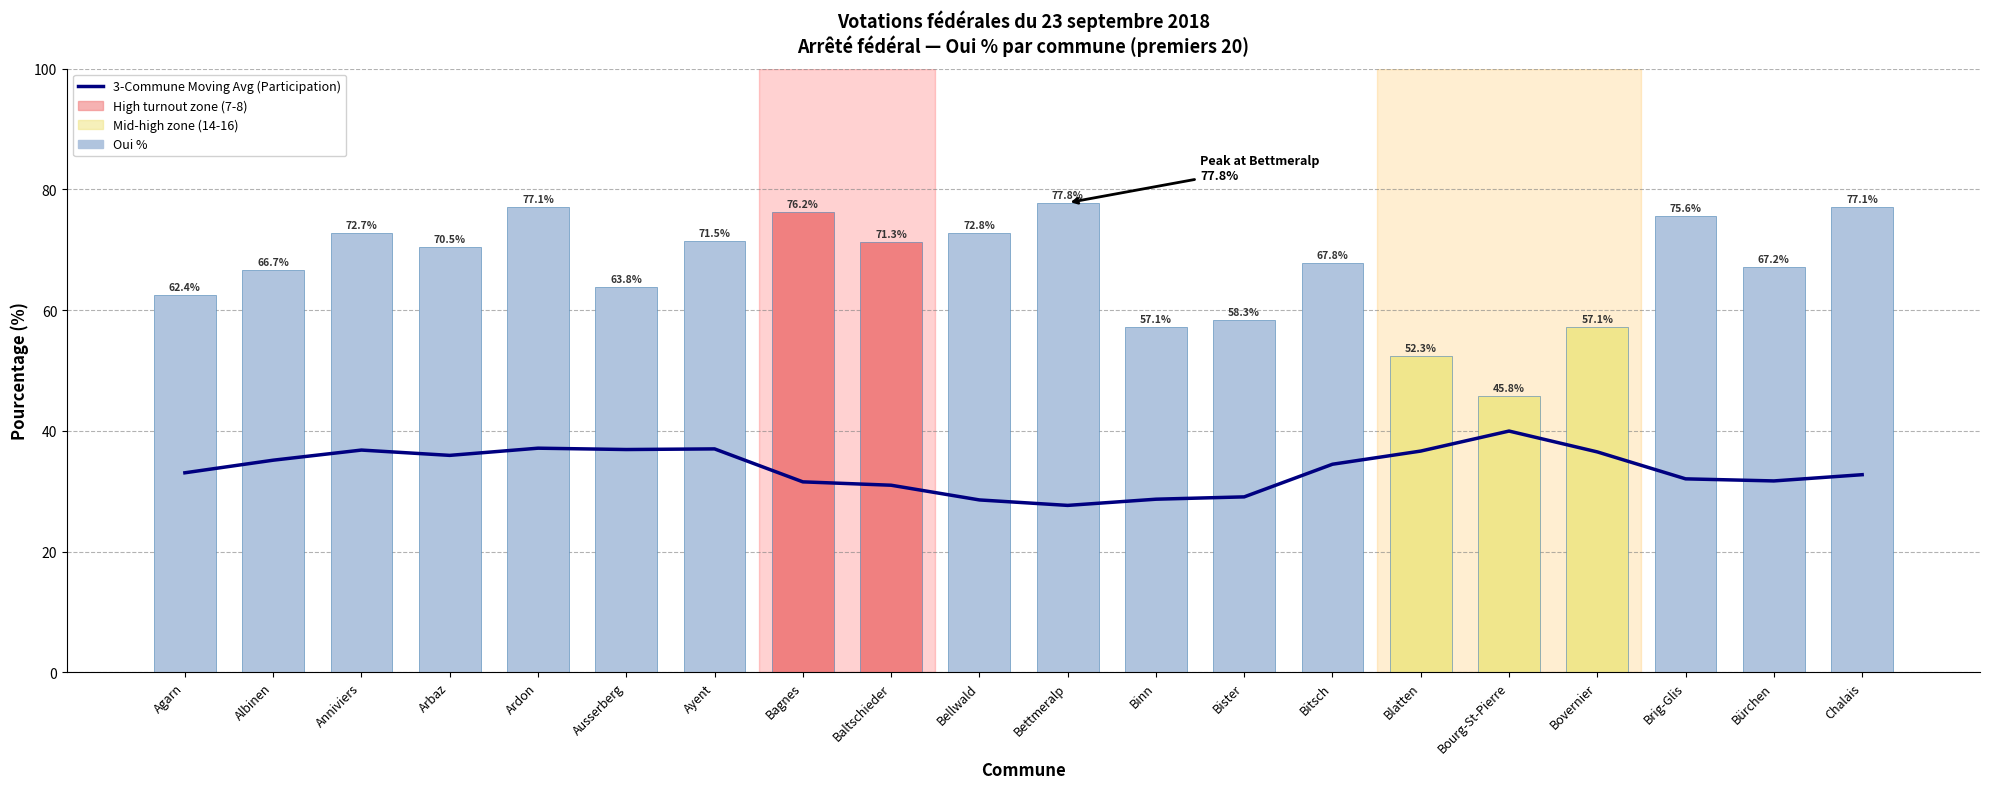

At which category is the sum across all series the highest?

Ardon